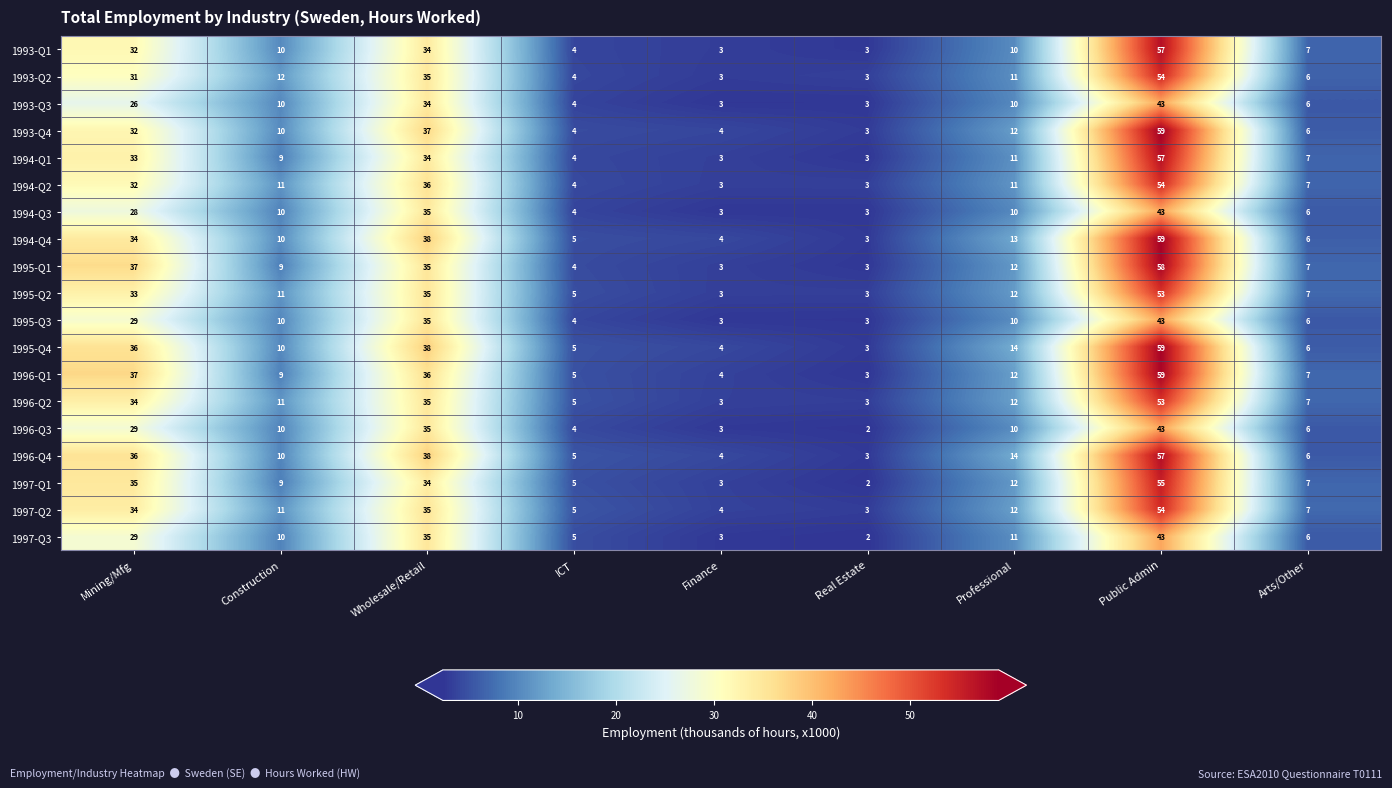

What is the approximate value of 1995-Q1 at Construction, to the nearest 10?

10